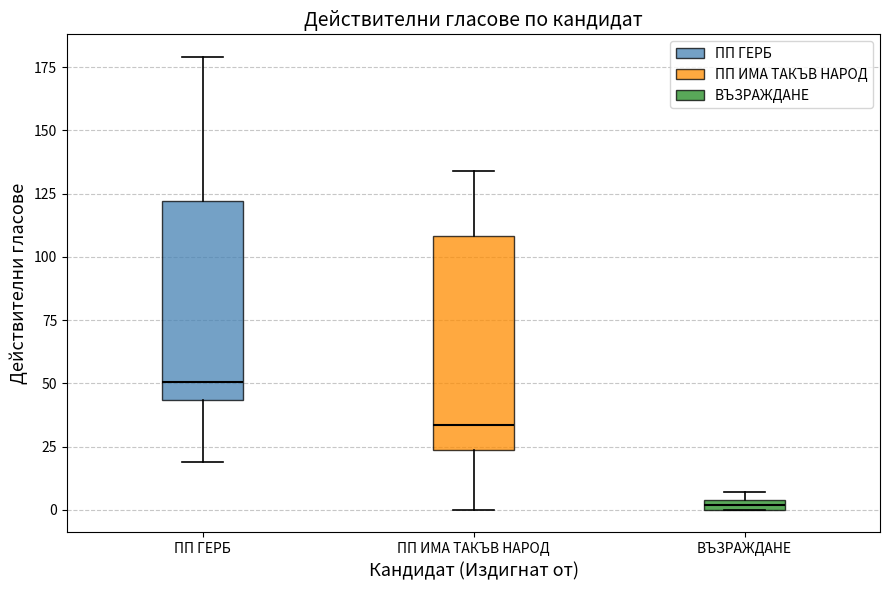

Which box is the tallest, from its lower edge to its upper edge?

ПП ИМА ТАКЪВ НАРОД